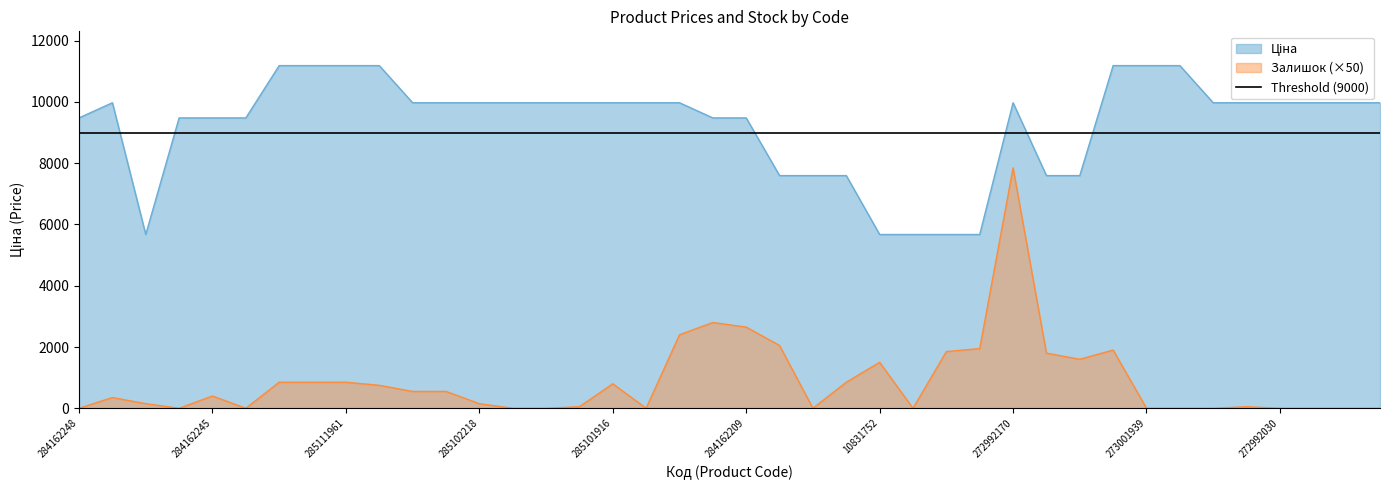

Reading right to left, what are all the values shown in this chart?

Ціна: 9975.0	9975.0	9975.0	9975.0	9975.0	9975.0	11188.2	11188.2	11188.2	7596.5	7596.5	9975.0	5673.8	5673.8	5673.8	5673.8	7596.5	7596.5	7596.5	9480.1	9480.1	9975.0	9975.0	9975.0	9975.0	9975.0	9975.0	9975.0	9975.0	9975.0	11188.2	11188.2	11188.2	11188.2	9480.1	9480.1	9480.1	5673.8	9975.0	9480.1
Залишок: 0.0	0.0	0.0	0.0	50.0	0.0	0.0	0.0	1900.0	1600.0	1800.0	7850.0	1950.0	1850.0	0.0	1500.0	850.0	0.0	2050.0	2650.0	2800.0	2400.0	0.0	800.0	50.0	0.0	0.0	150.0	550.0	550.0	750.0	850.0	850.0	850.0	0.0	400.0	0.0	150.0	350.0	0.0